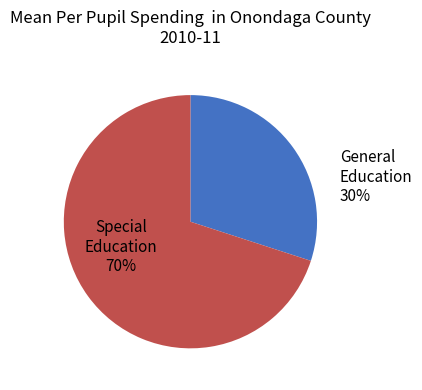

To the nearest percent, what is the difference between the largest and smallest slice percentages?

40%